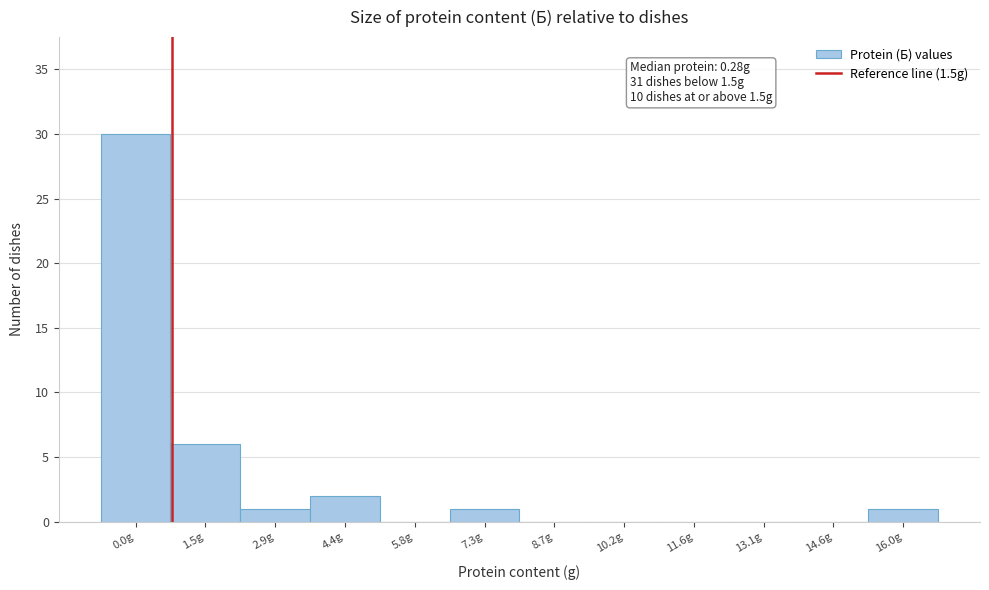

Reading right to left, what are all the values shown in this chart?

16.0g=1	14.6g=0	13.1g=0	11.6g=0	10.2g=0	8.7g=0	7.3g=1	5.8g=0	4.4g=2	2.9g=1	1.5g=6	0.0g=30